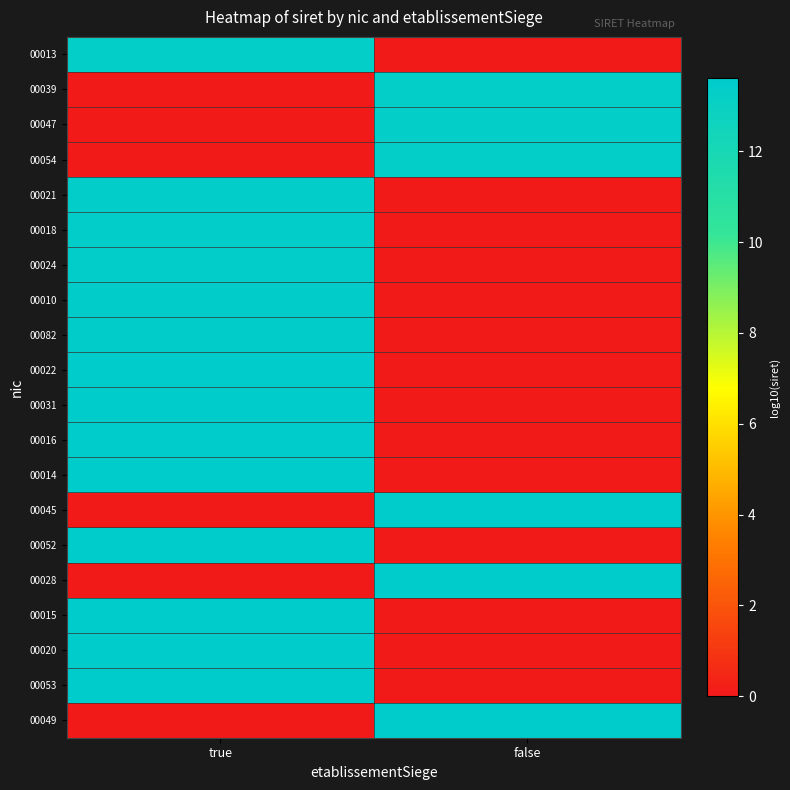

Which has a higher value, true or false?

true